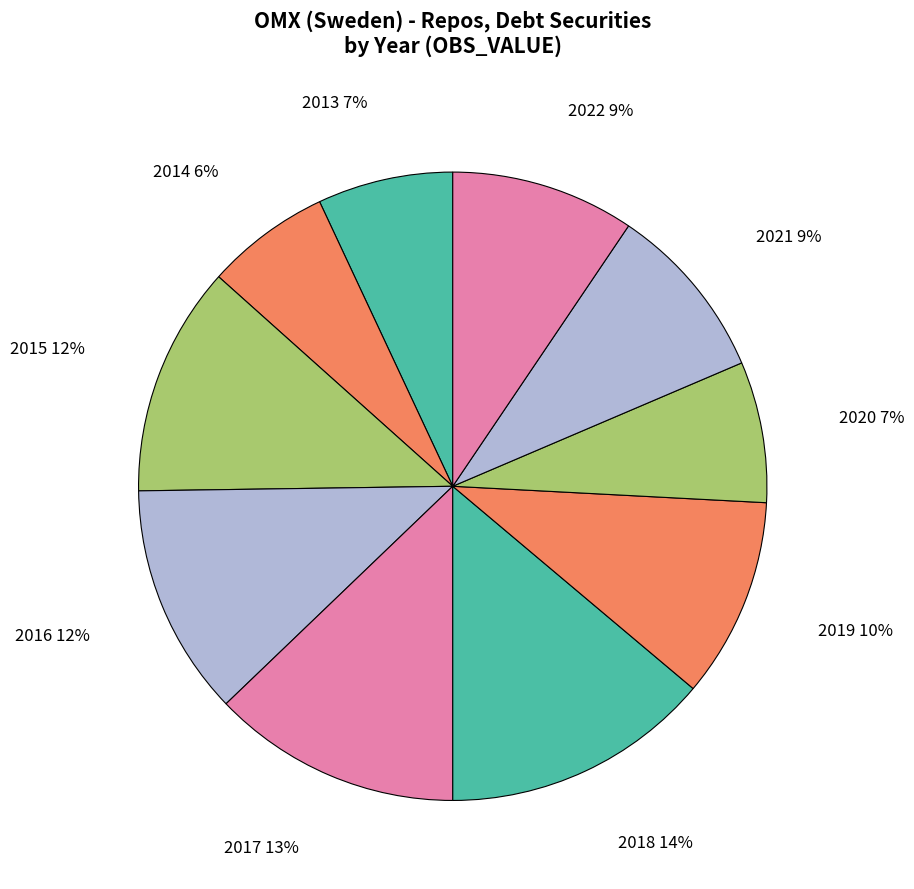

Is 2022 the majority of the pie?

No